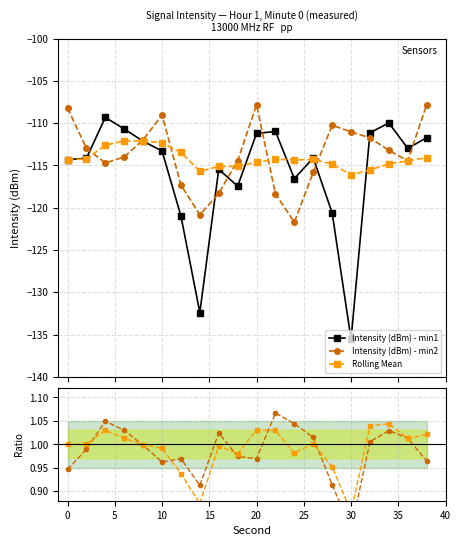

What is the sum of the Intensity (dBm) - min2 values at 15 and 5?

2.0